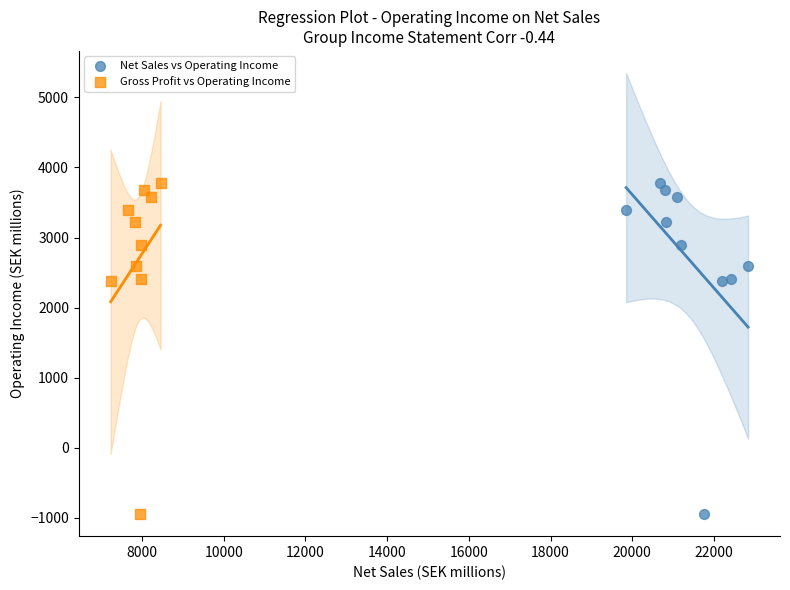

What are all the series names shown in the legend?

Net Sales vs Operating Income, Gross Profit vs Operating Income